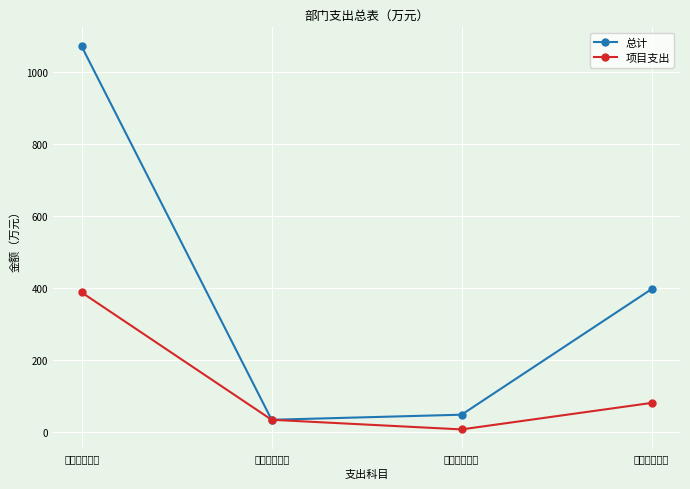

Which series has the widest spread of values?

总计